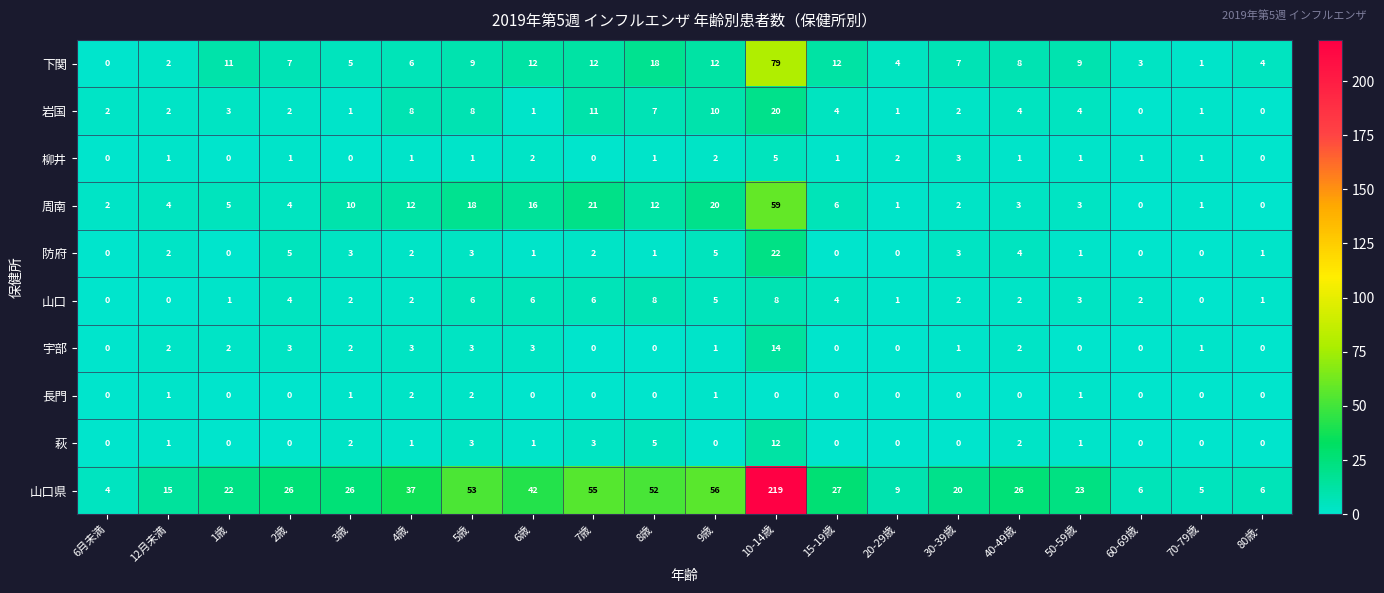

How many categories are shown in the chart?

20